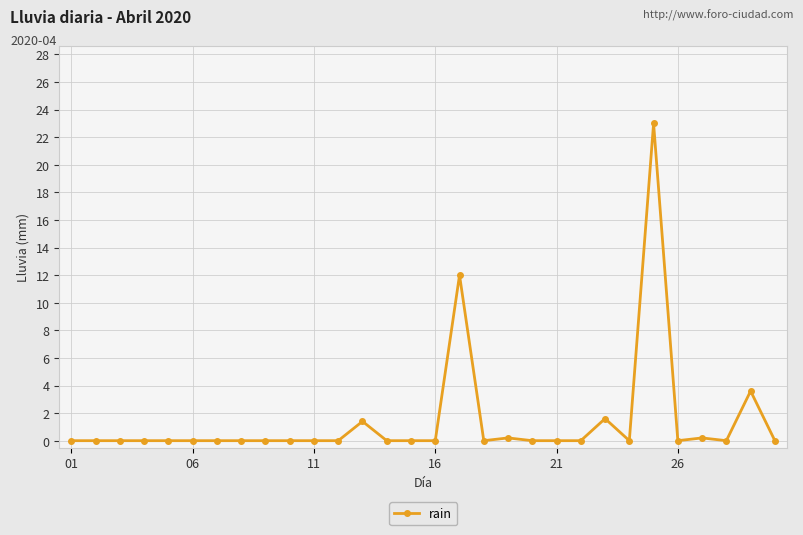

What is the value of the 25th point from the left?

23.0